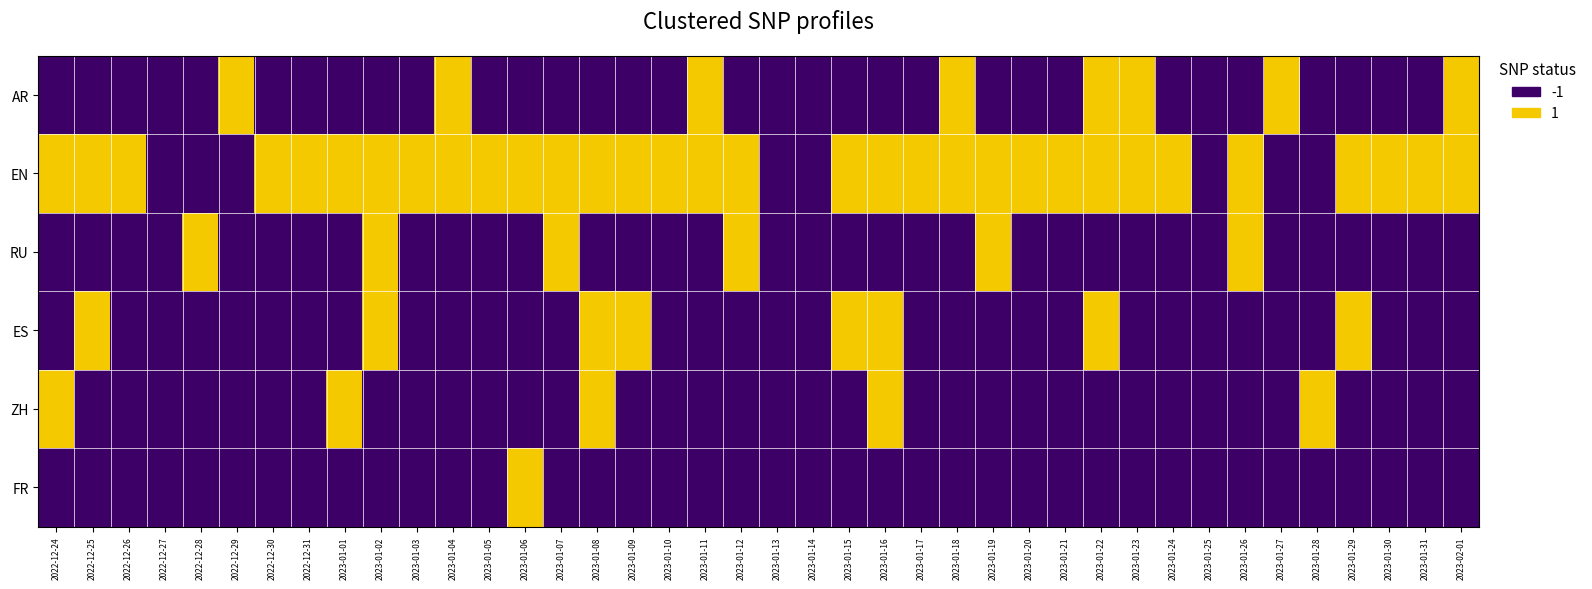

Reading left to right, list all the values displayed in this chart.

AR: 2022-12-24=-1	2022-12-25=-1	2022-12-26=-1	2022-12-27=-1	2022-12-28=-1	2022-12-29=1	2022-12-30=-1	2022-12-31=-1	2023-01-01=-1	2023-01-02=-1	2023-01-03=-1	2023-01-04=1	2023-01-05=-1	2023-01-06=-1	2023-01-07=-1	2023-01-08=-1	2023-01-09=-1	2023-01-10=-1	2023-01-11=1	2023-01-12=-1	2023-01-13=-1	2023-01-14=-1	2023-01-15=-1	2023-01-16=-1	2023-01-17=-1	2023-01-18=1	2023-01-19=-1	2023-01-20=-1	2023-01-21=-1	2023-01-22=1	2023-01-23=1	2023-01-24=-1	2023-01-25=-1	2023-01-26=-1	2023-01-27=1	2023-01-28=-1	2023-01-29=-1	2023-01-30=-1	2023-01-31=-1	2023-02-01=1
EN: 2022-12-24=1	2022-12-25=1	2022-12-26=1	2022-12-27=-1	2022-12-28=-1	2022-12-29=-1	2022-12-30=1	2022-12-31=1	2023-01-01=1	2023-01-02=1	2023-01-03=1	2023-01-04=1	2023-01-05=1	2023-01-06=1	2023-01-07=1	2023-01-08=1	2023-01-09=1	2023-01-10=1	2023-01-11=1	2023-01-12=1	2023-01-13=-1	2023-01-14=-1	2023-01-15=1	2023-01-16=1	2023-01-17=1	2023-01-18=1	2023-01-19=1	2023-01-20=1	2023-01-21=1	2023-01-22=1	2023-01-23=1	2023-01-24=1	2023-01-25=-1	2023-01-26=1	2023-01-27=-1	2023-01-28=-1	2023-01-29=1	2023-01-30=1	2023-01-31=1	2023-02-01=1
RU: 2022-12-24=-1	2022-12-25=-1	2022-12-26=-1	2022-12-27=-1	2022-12-28=1	2022-12-29=-1	2022-12-30=-1	2022-12-31=-1	2023-01-01=-1	2023-01-02=1	2023-01-03=-1	2023-01-04=-1	2023-01-05=-1	2023-01-06=-1	2023-01-07=1	2023-01-08=-1	2023-01-09=-1	2023-01-10=-1	2023-01-11=-1	2023-01-12=1	2023-01-13=-1	2023-01-14=-1	2023-01-15=-1	2023-01-16=-1	2023-01-17=-1	2023-01-18=-1	2023-01-19=1	2023-01-20=-1	2023-01-21=-1	2023-01-22=-1	2023-01-23=-1	2023-01-24=-1	2023-01-25=-1	2023-01-26=1	2023-01-27=-1	2023-01-28=-1	2023-01-29=-1	2023-01-30=-1	2023-01-31=-1	2023-02-01=-1
ES: 2022-12-24=-1	2022-12-25=1	2022-12-26=-1	2022-12-27=-1	2022-12-28=-1	2022-12-29=-1	2022-12-30=-1	2022-12-31=-1	2023-01-01=-1	2023-01-02=1	2023-01-03=-1	2023-01-04=-1	2023-01-05=-1	2023-01-06=-1	2023-01-07=-1	2023-01-08=1	2023-01-09=1	2023-01-10=-1	2023-01-11=-1	2023-01-12=-1	2023-01-13=-1	2023-01-14=-1	2023-01-15=1	2023-01-16=1	2023-01-17=-1	2023-01-18=-1	2023-01-19=-1	2023-01-20=-1	2023-01-21=-1	2023-01-22=1	2023-01-23=-1	2023-01-24=-1	2023-01-25=-1	2023-01-26=-1	2023-01-27=-1	2023-01-28=-1	2023-01-29=1	2023-01-30=-1	2023-01-31=-1	2023-02-01=-1
ZH: 2022-12-24=1	2022-12-25=-1	2022-12-26=-1	2022-12-27=-1	2022-12-28=-1	2022-12-29=-1	2022-12-30=-1	2022-12-31=-1	2023-01-01=1	2023-01-02=-1	2023-01-03=-1	2023-01-04=-1	2023-01-05=-1	2023-01-06=-1	2023-01-07=-1	2023-01-08=1	2023-01-09=-1	2023-01-10=-1	2023-01-11=-1	2023-01-12=-1	2023-01-13=-1	2023-01-14=-1	2023-01-15=-1	2023-01-16=1	2023-01-17=-1	2023-01-18=-1	2023-01-19=-1	2023-01-20=-1	2023-01-21=-1	2023-01-22=-1	2023-01-23=-1	2023-01-24=-1	2023-01-25=-1	2023-01-26=-1	2023-01-27=-1	2023-01-28=1	2023-01-29=-1	2023-01-30=-1	2023-01-31=-1	2023-02-01=-1
FR: 2022-12-24=-1	2022-12-25=-1	2022-12-26=-1	2022-12-27=-1	2022-12-28=-1	2022-12-29=-1	2022-12-30=-1	2022-12-31=-1	2023-01-01=-1	2023-01-02=-1	2023-01-03=-1	2023-01-04=-1	2023-01-05=-1	2023-01-06=1	2023-01-07=-1	2023-01-08=-1	2023-01-09=-1	2023-01-10=-1	2023-01-11=-1	2023-01-12=-1	2023-01-13=-1	2023-01-14=-1	2023-01-15=-1	2023-01-16=-1	2023-01-17=-1	2023-01-18=-1	2023-01-19=-1	2023-01-20=-1	2023-01-21=-1	2023-01-22=-1	2023-01-23=-1	2023-01-24=-1	2023-01-25=-1	2023-01-26=-1	2023-01-27=-1	2023-01-28=-1	2023-01-29=-1	2023-01-30=-1	2023-01-31=-1	2023-02-01=-1